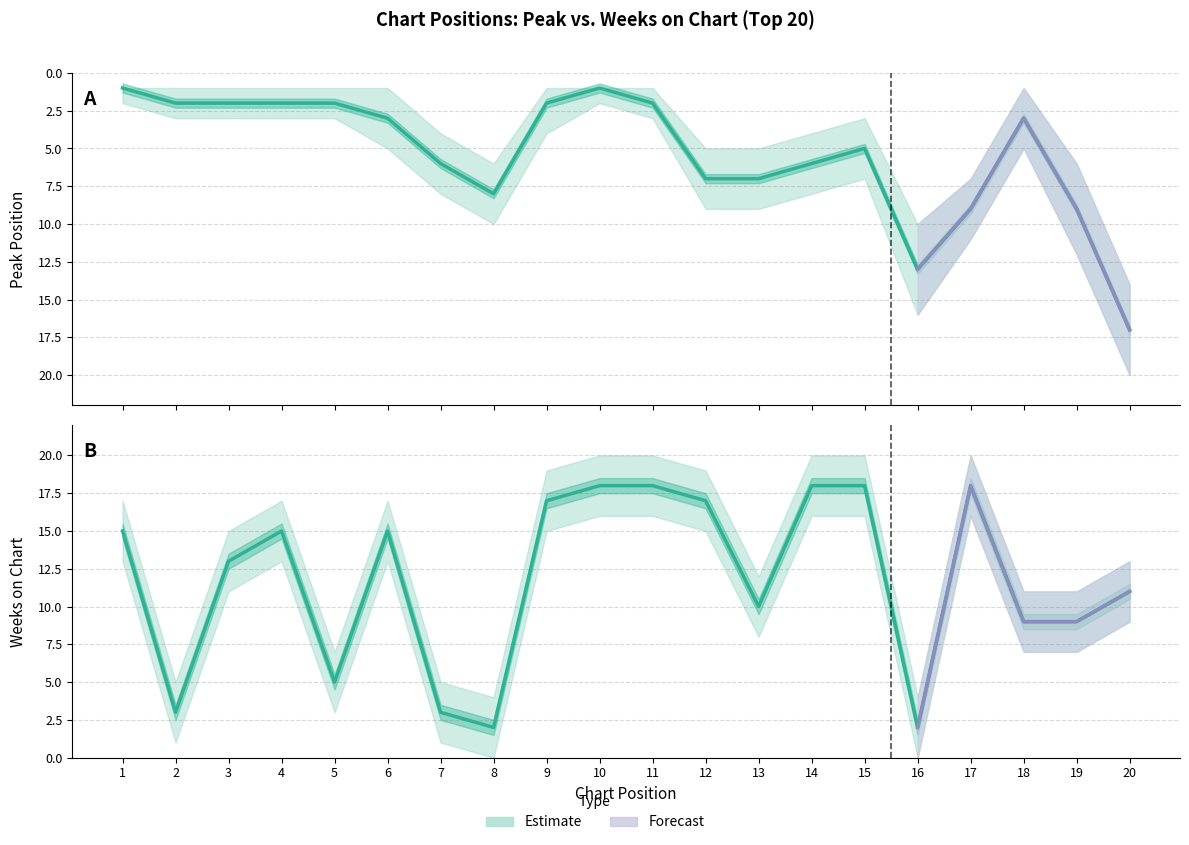

How many interior local peaks (higher than both neighbors) does the data have?

2